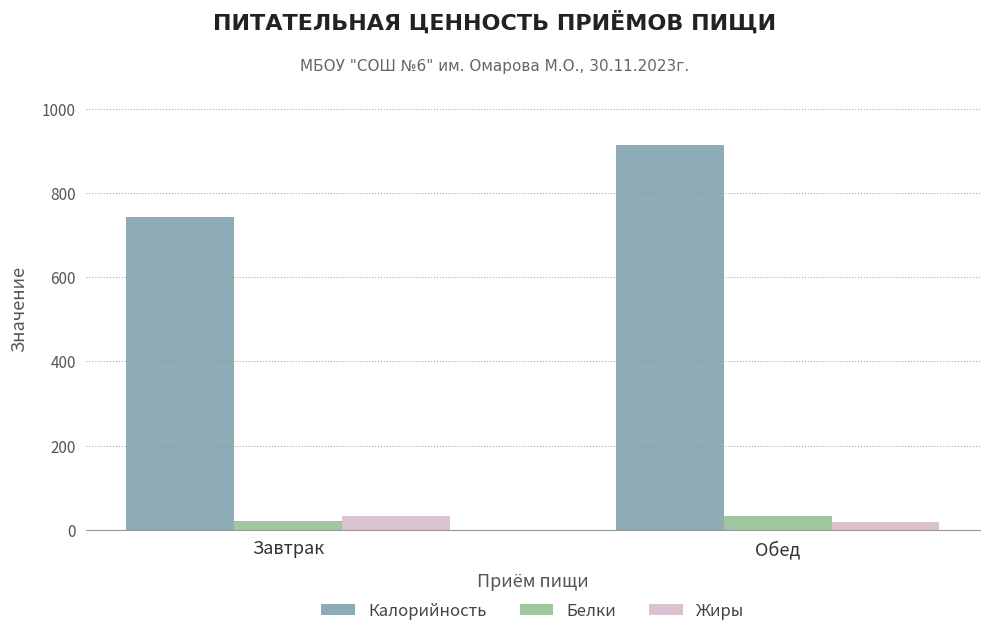

At how many categories does at least one series exceed 732?

2